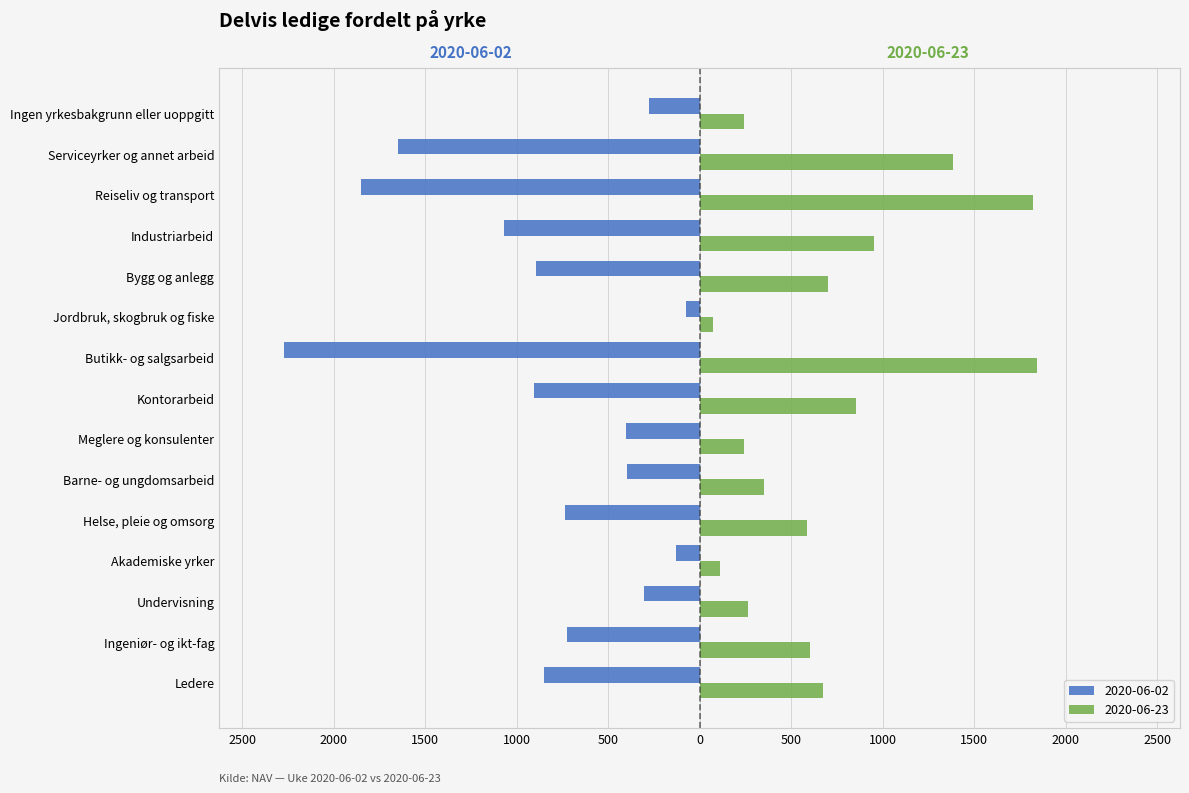

List the series in order of their overall mean, highest first.

2020-06-23, 2020-06-02